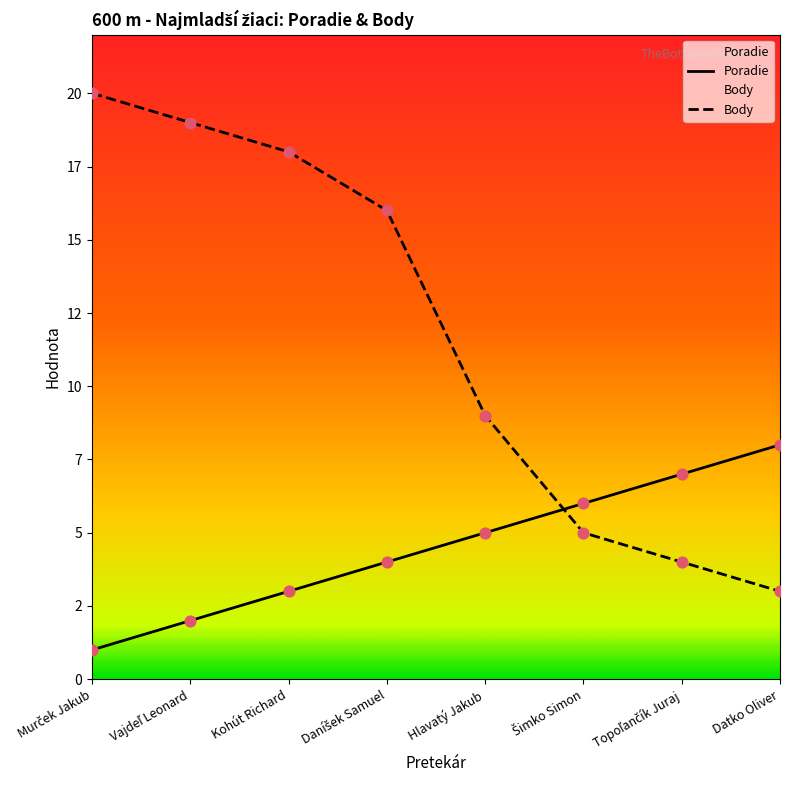

What are all the series names shown in the legend?

Poradie, Body